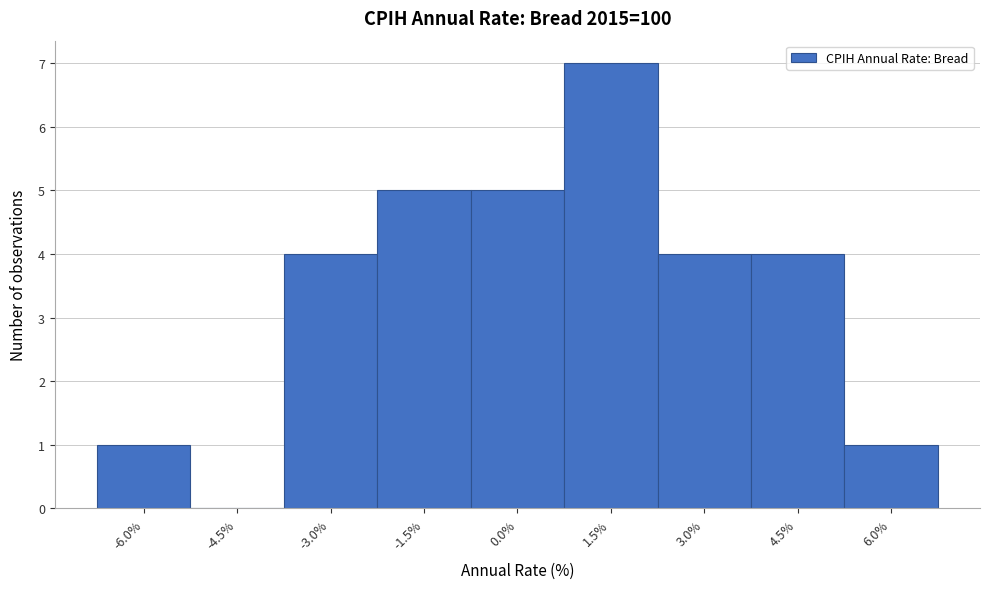

Reading right to left, list all the values displayed in this chart.

6.0%=1	4.5%=4	3.0%=4	1.5%=7	0.0%=5	-1.5%=5	-3.0%=4	-4.5%=0	-6.0%=1